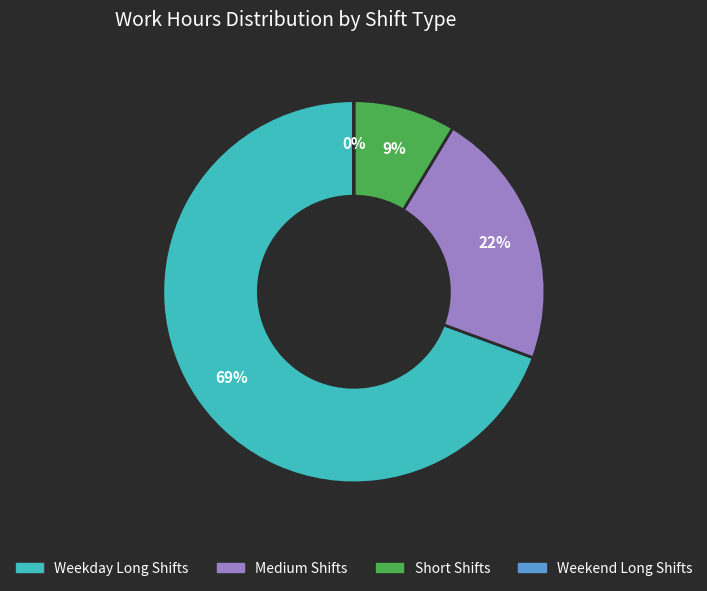

To the nearest percent, what is the difference between the largest and smallest slice percentages?

69%